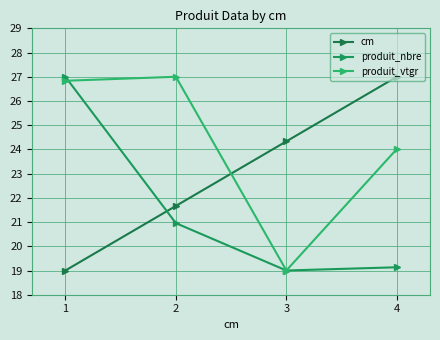

Which series has the widest spread of values?

cm